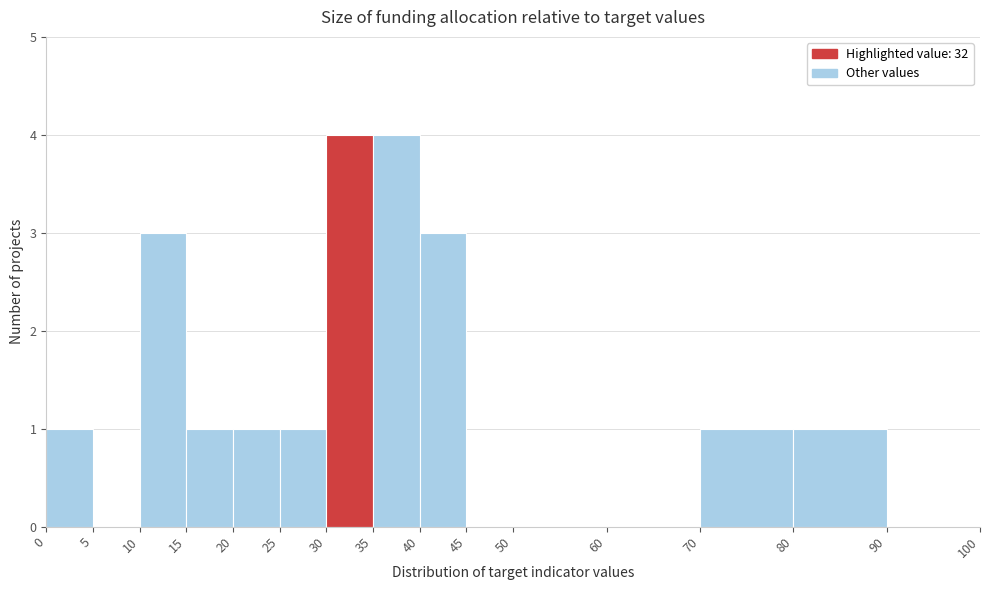

Reading left to right, list every bar in this chart as the range it spans on the x-axis followed by its height. The values are not printed on the chart, so give them approximately, as read against the axis.

0 to 5: 1
5 to 10: 0
10 to 15: 3
15 to 20: 1
20 to 25: 1
25 to 30: 1
30 to 35: 4
35 to 40: 4
40 to 45: 3
45 to 50: 0
50 to 60: 0
60 to 70: 0
70 to 80: 1
80 to 90: 1
90 to 100: 0